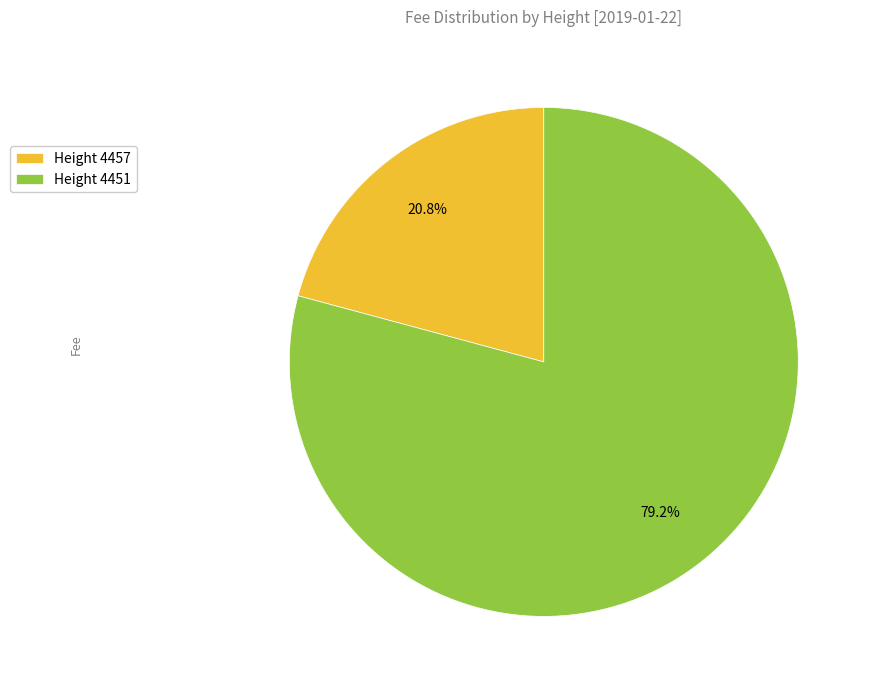

Is there a majority slice in this chart?

Yes